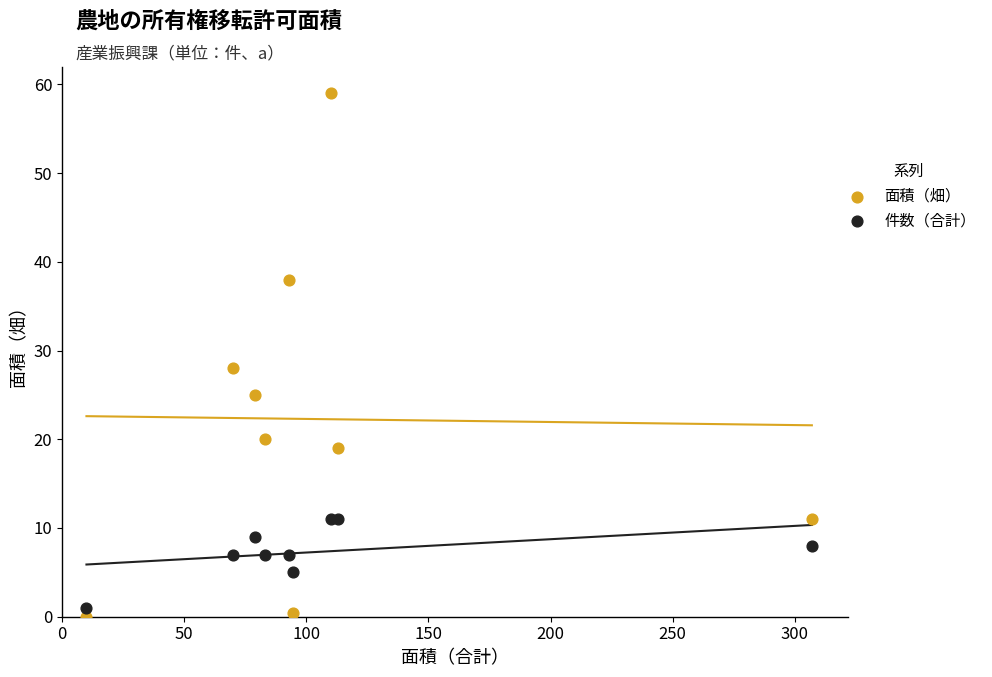

Which series has the largest Y range (max minus min)?

面積（畑）